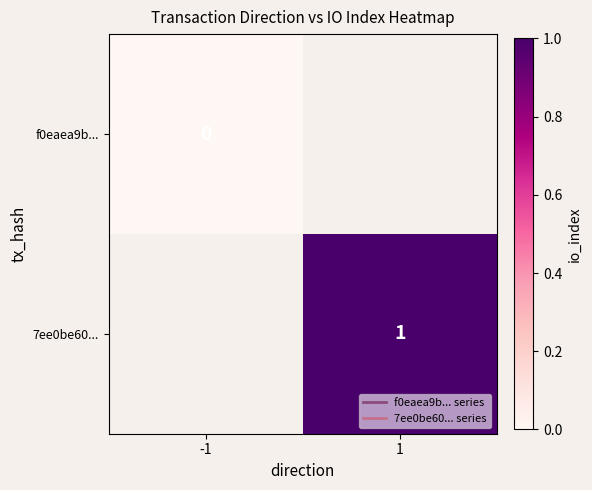

List the series in order of their overall mean, lowest first.

f0eaea9b..., 7ee0be60...